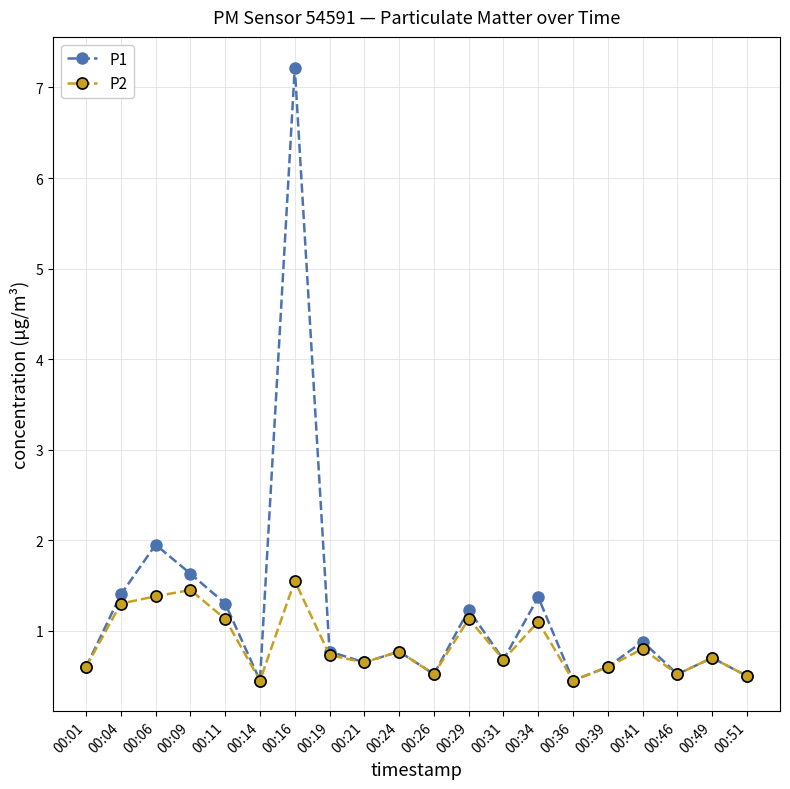

What is the minimum value shown in the chart?

0.5